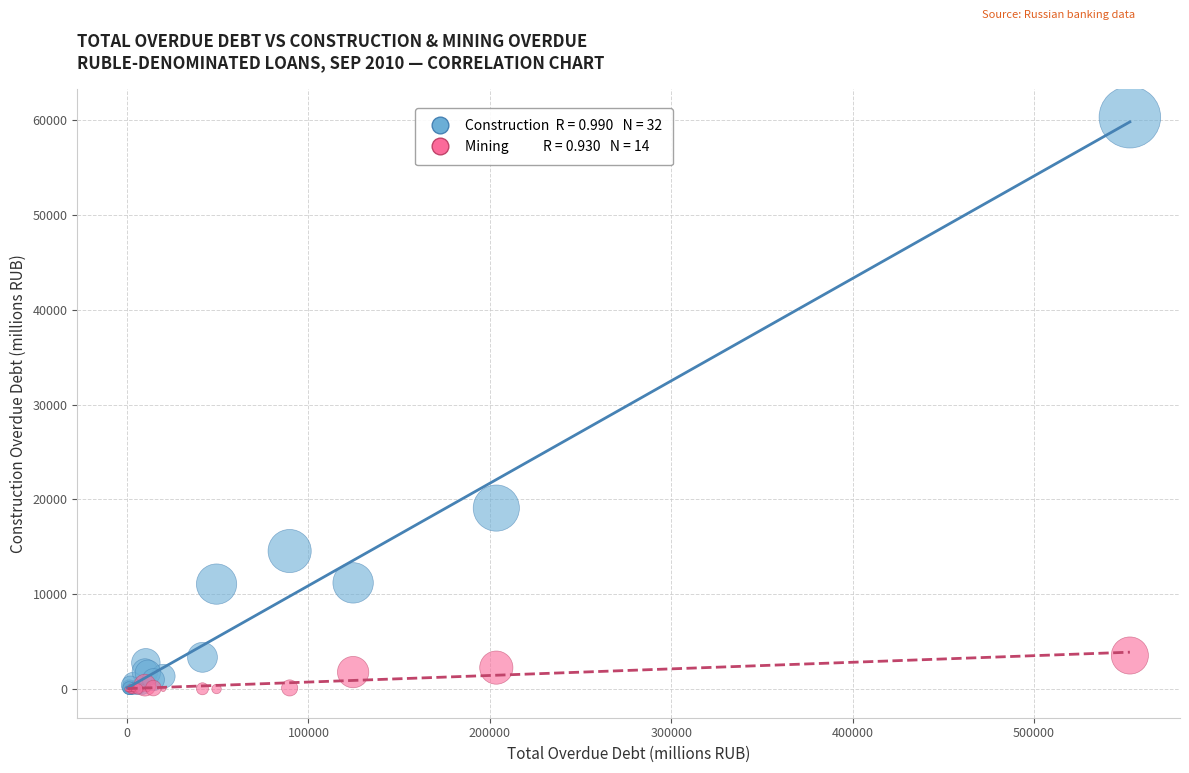

Across all series, what Y value is closest to 30155?

19093